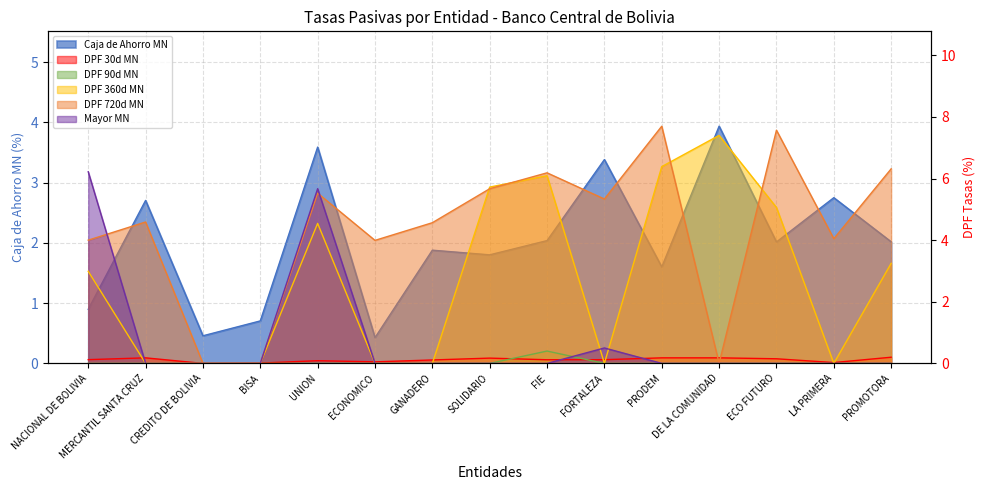

True or false: DPF 720d MN and DPF 360d MN intersect in this chart.

True